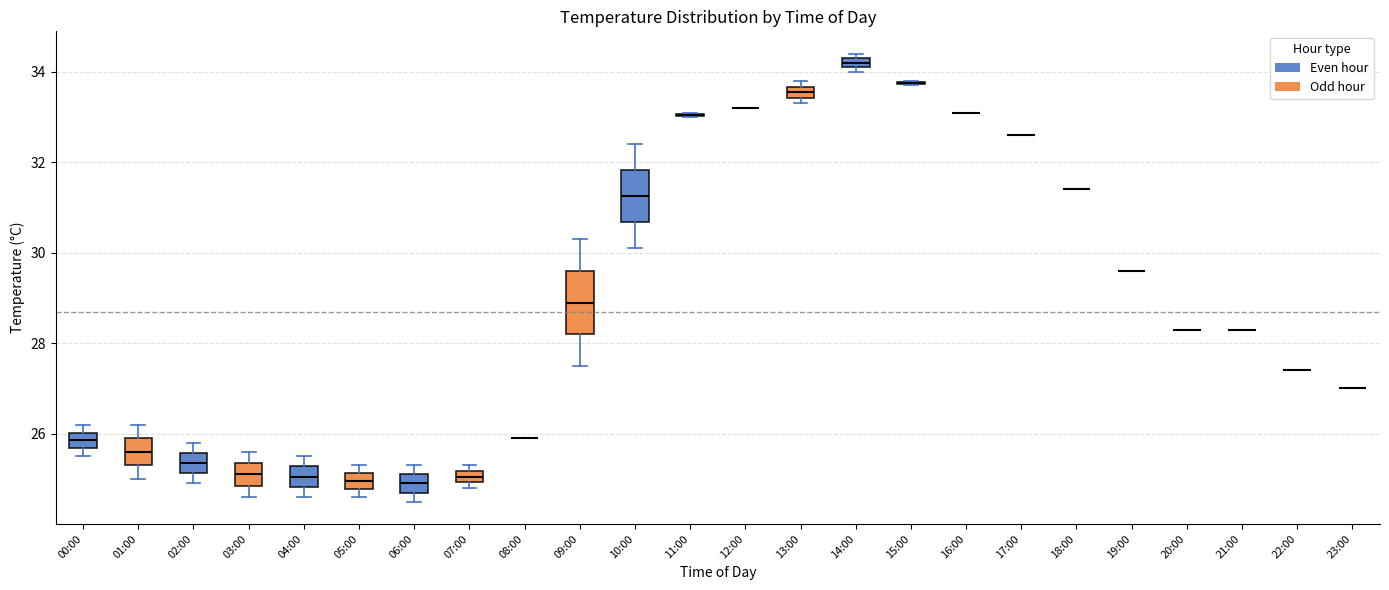

Comparing the boxes themselves (not the whiskers), which one is the tallest?

09:00